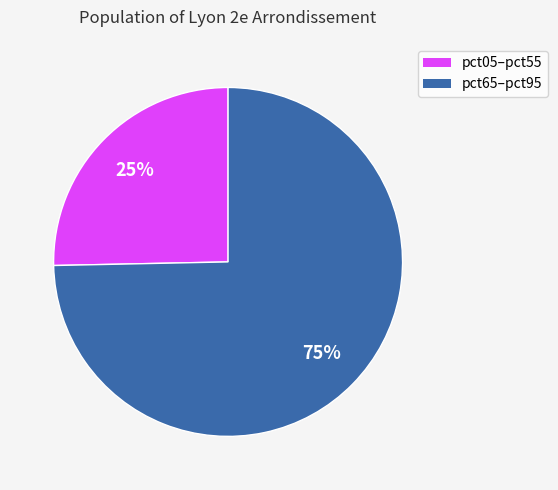

Is there a majority slice in this chart?

Yes